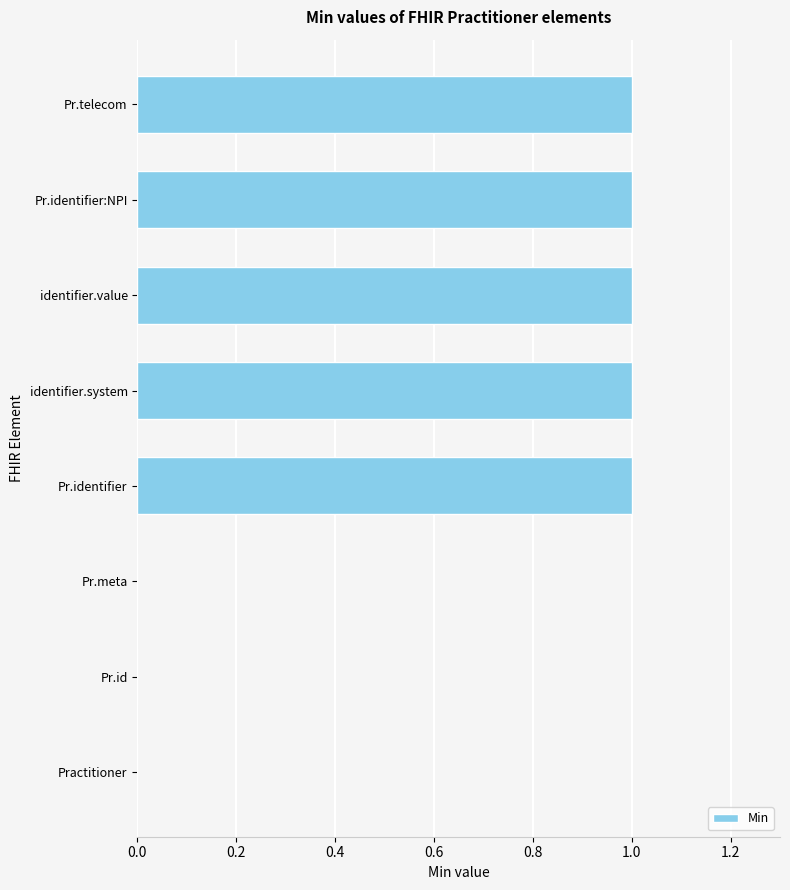

The value at Pr.id is 0. True or false?

True